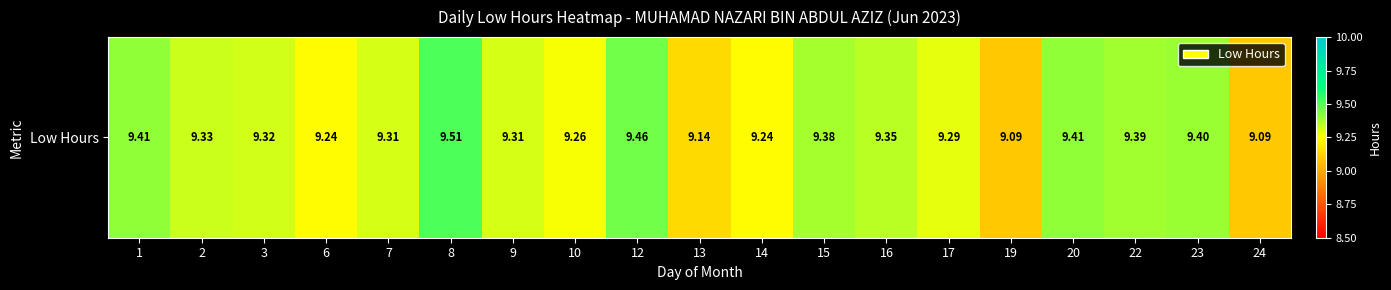

Rank the categories by value from lowest to highest.

19, 24, 13, 6, 14, 10, 17, 7, 9, 3, 2, 16, 15, 22, 23, 1, 20, 12, 8